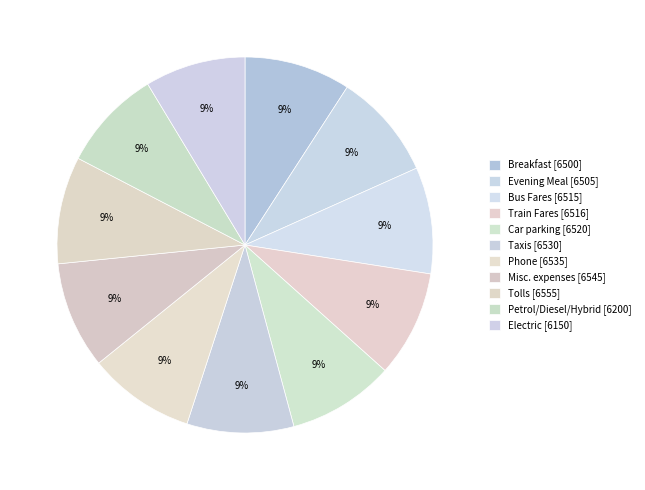

How many slices are in this pie chart?

11